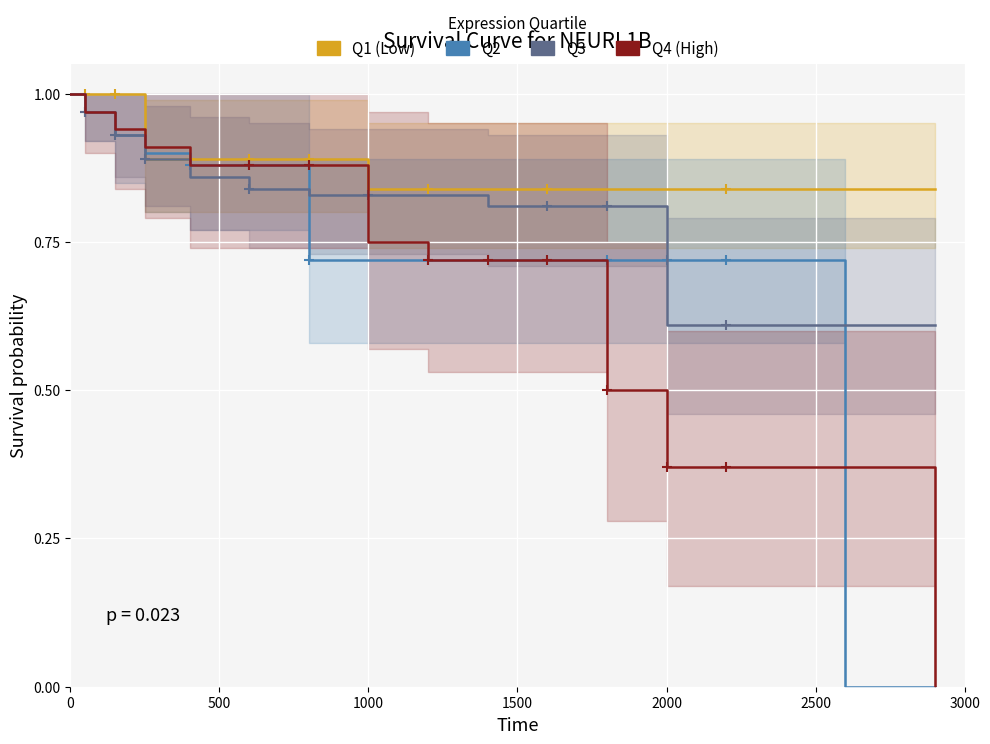

How many lines are shown in the chart?

4